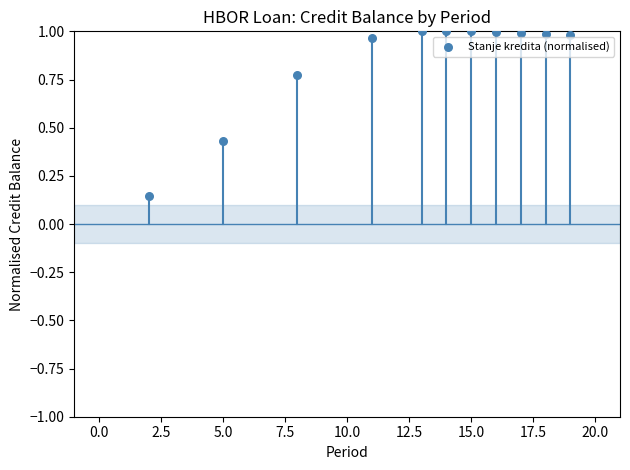

What is the average X value?

12.5